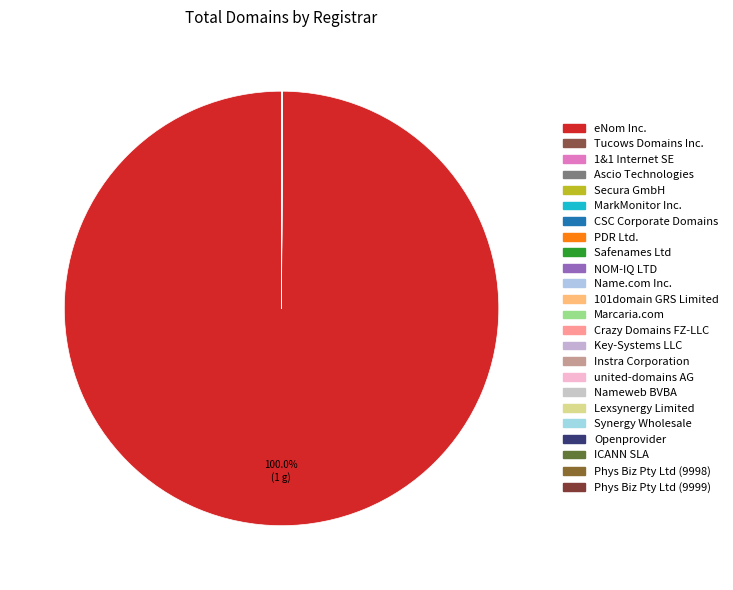

What is the ratio of the value at Crazy Domains FZ-LLC to the value at 1&1 Internet SE?

0.7